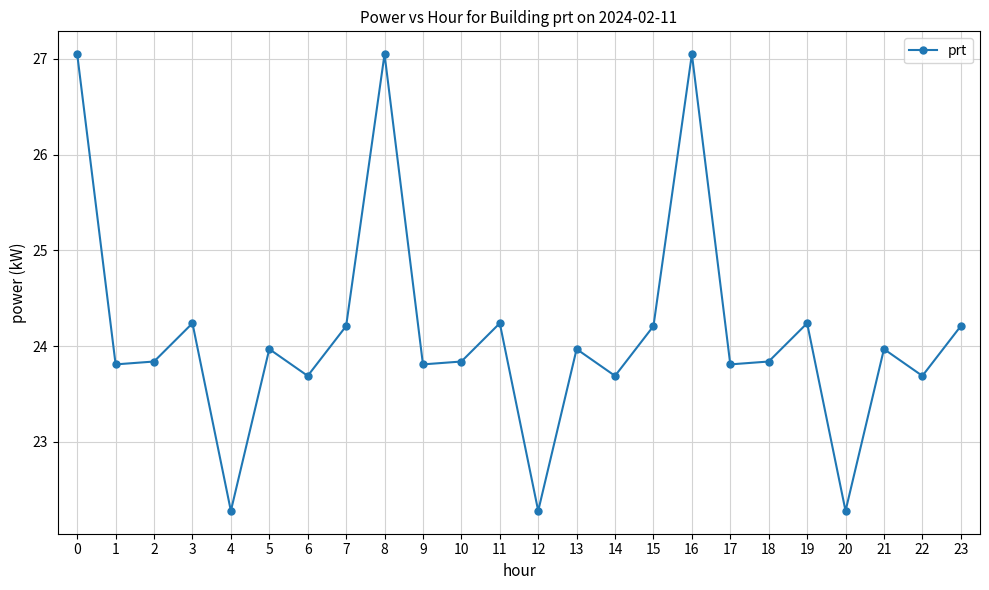

Where is the first local maximum?

3